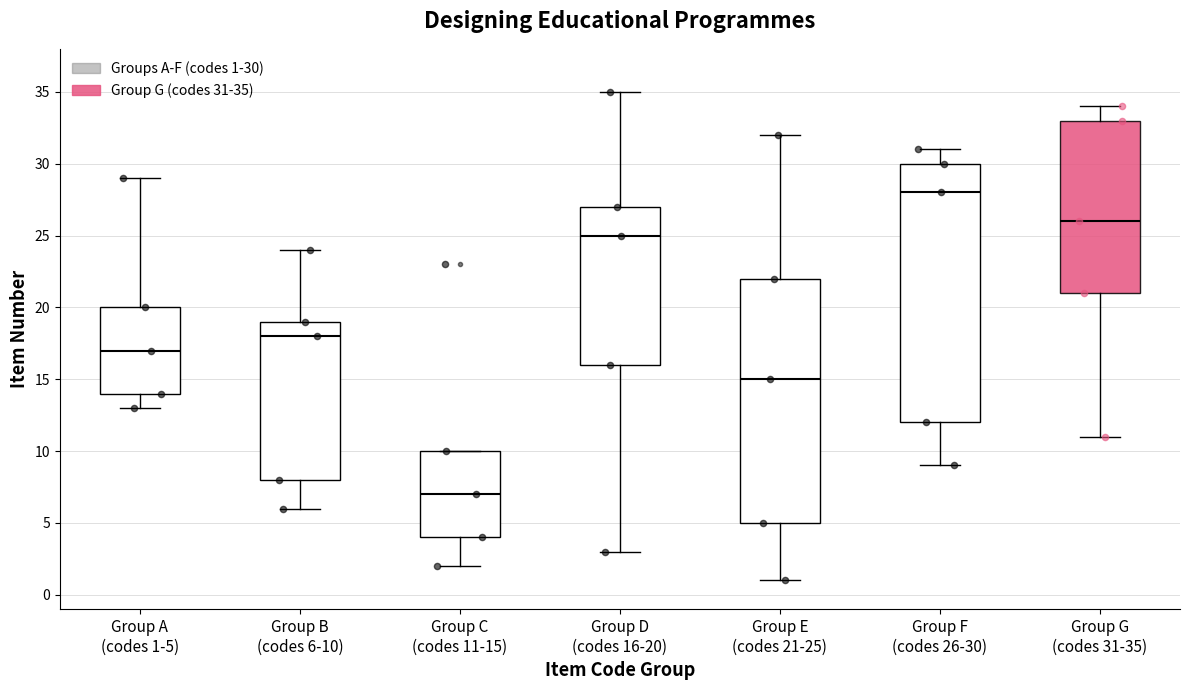

Reading left to right, transcribe this box plot: for each box, give where its median line is, the range the box spans, and where its two whiskers end, as read against the y-axis. The values are not printed on the chart, so give them approximately, as read against the axis.

Group A (codes 1-5): median 17, box 14 to 20, whiskers 13 to 29
Group B (codes 6-10): median 18, box 8 to 19, whiskers 6 to 24
Group C (codes 11-15): median 7, box 4 to 10, whiskers 2 to 10
Group D (codes 16-20): median 25, box 16 to 27, whiskers 3 to 35
Group E (codes 21-25): median 15, box 5 to 22, whiskers 1 to 32
Group F (codes 26-30): median 28, box 12 to 30, whiskers 9 to 31
Group G (codes 31-35): median 26, box 21 to 33, whiskers 11 to 34